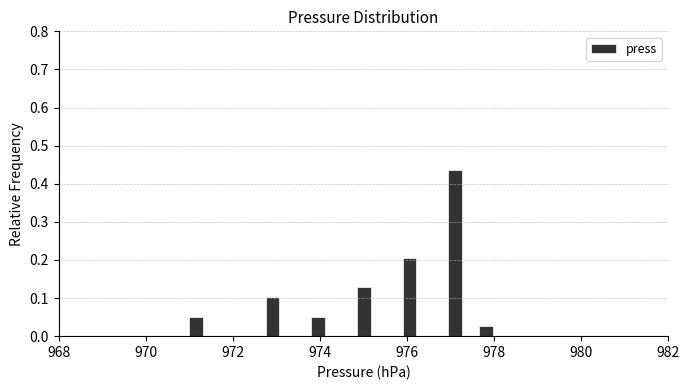

Around what value on the x-axis is the tallest bar? Give the approximate position of its centre, as read against the axis.

977.2